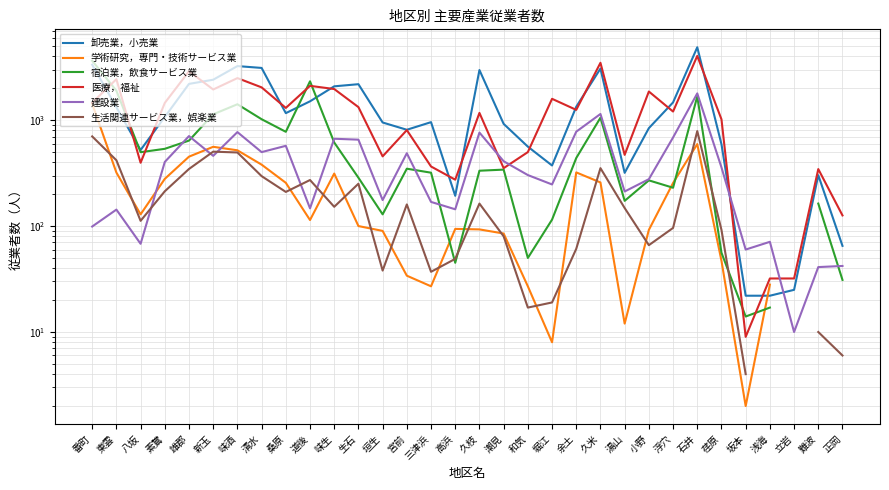

What is the sum of the 学術研究，専門・技術サービス業 values at 垣生 and 八坂?

219.0